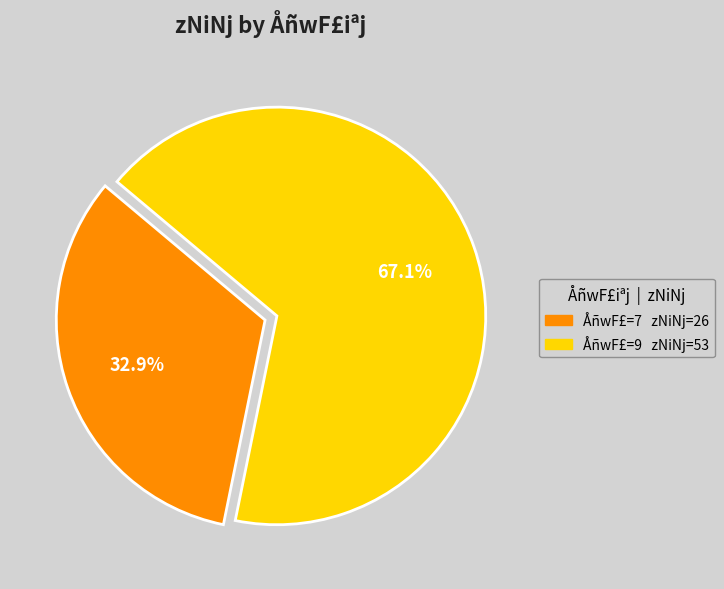

Is there a majority slice in this chart?

Yes